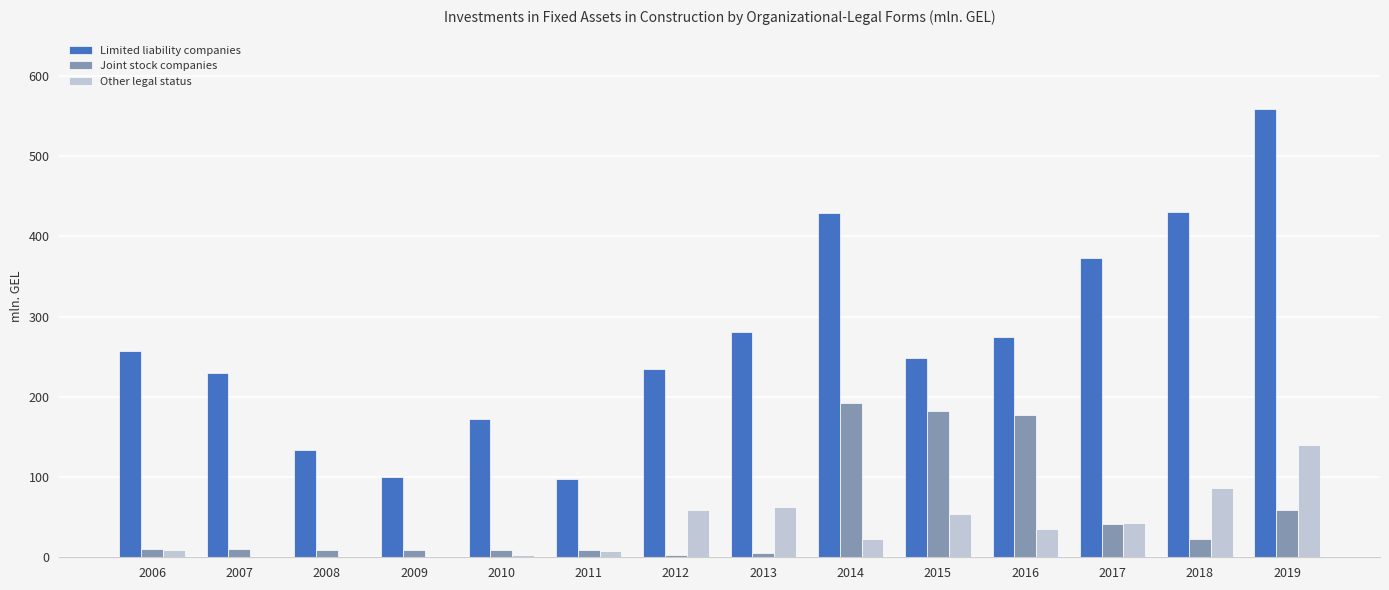

True or false: Joint stock companies has a value of 8.9 at 2008.

True